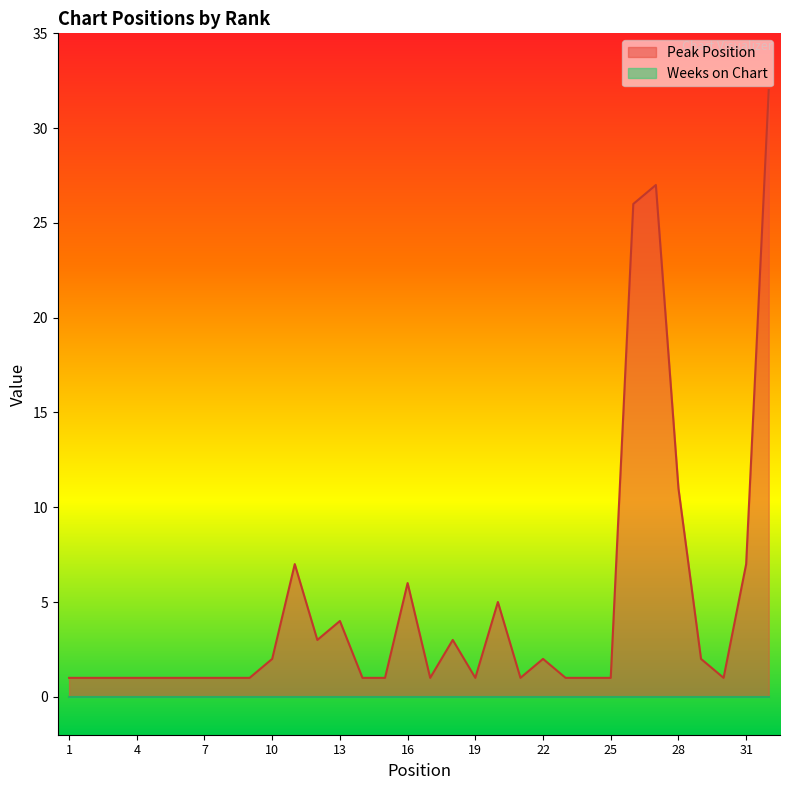

What is the ratio of the value at 11 to the value at 30?

7.0